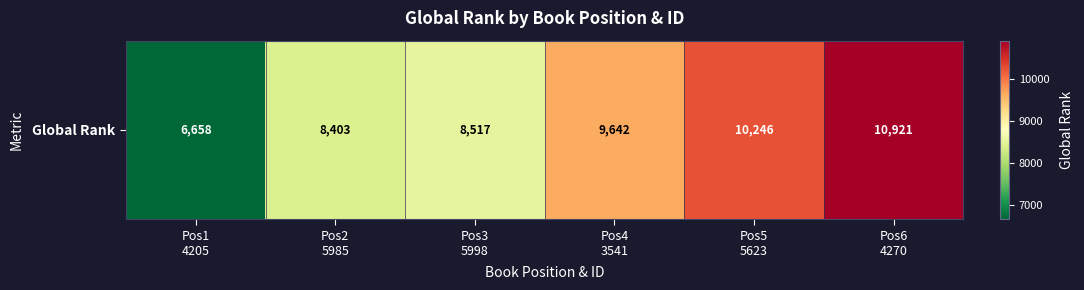

How many categories are shown in the chart?

6